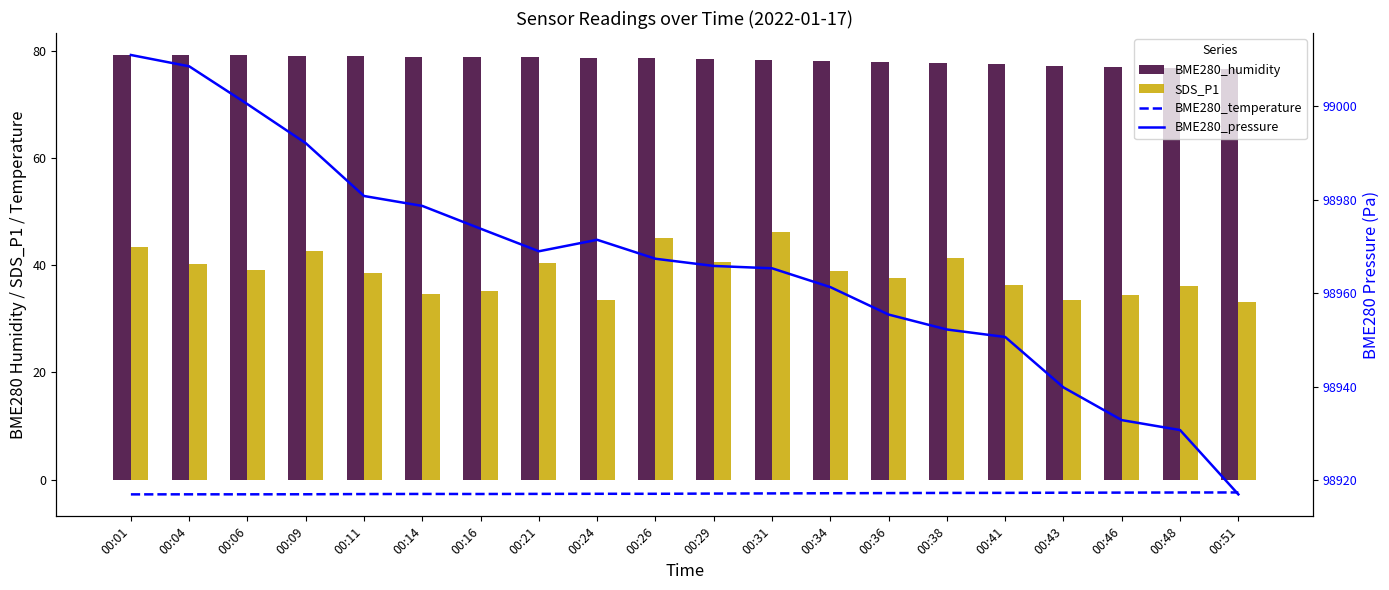

At how many categories does at least one series exceed 60052?

20